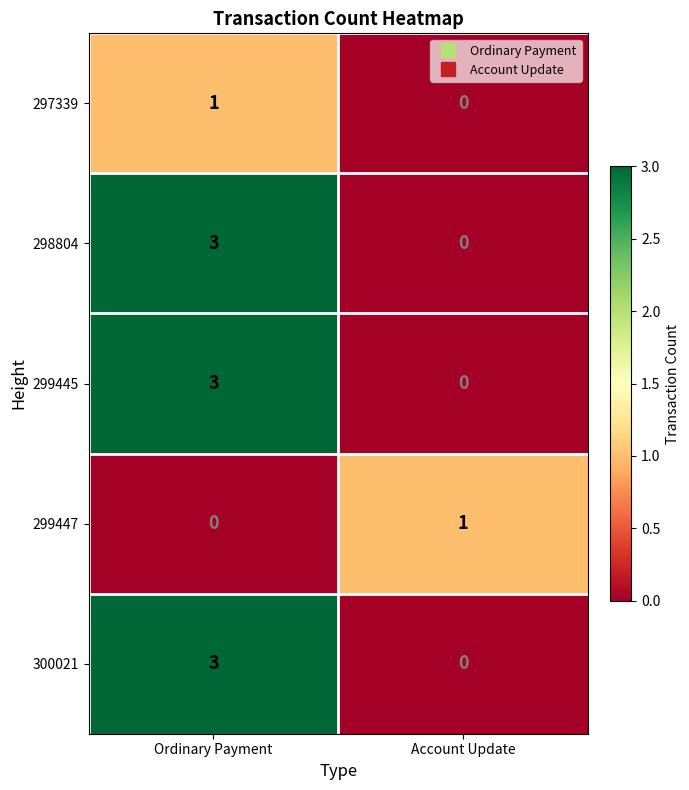

True or false: 298804 has a value of 1 at Ordinary Payment.

False